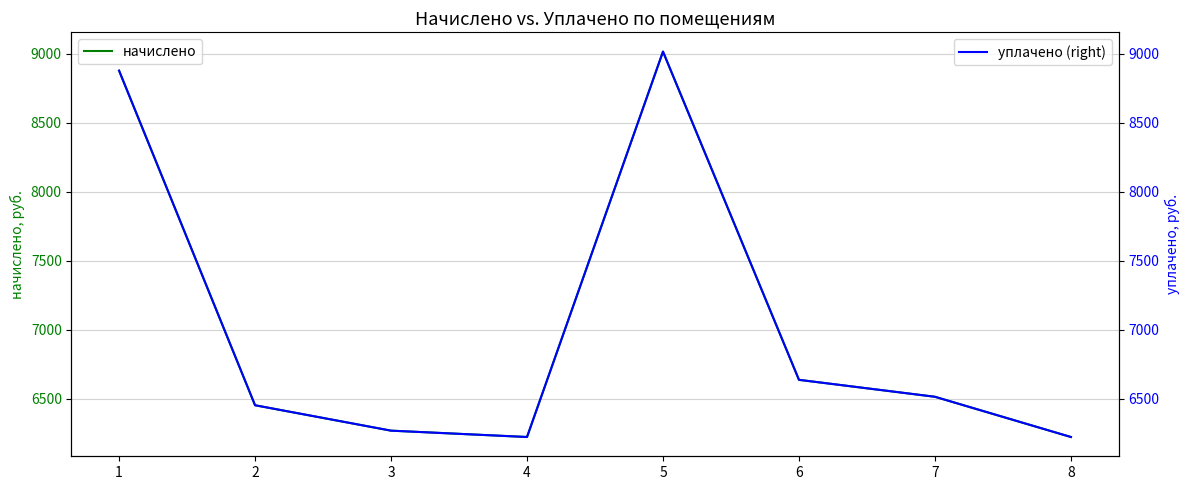

Reading right to left, extract all data points from this chart.

начислено: 8=6220.8	7=6512.6	6=6635.5	5=9016.3	4=6220.8	3=6266.9	2=6451.2	1=8878.1
уплачено (right): 8=6220.8	7=6512.6	6=6635.5	5=9016.3	4=6220.8	3=6266.9	2=6451.2	1=8878.2